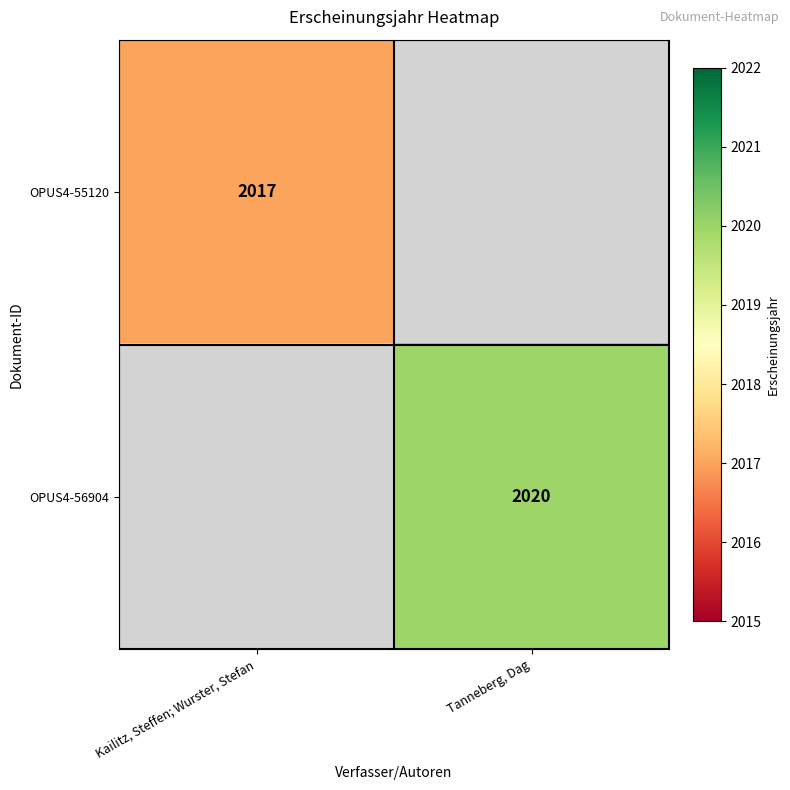

Is the value of OPUS4-56904 at Tanneberg, Dag greater than the value of OPUS4-55120 at Kailitz, Steffen; Wurster, Stefan?

Yes